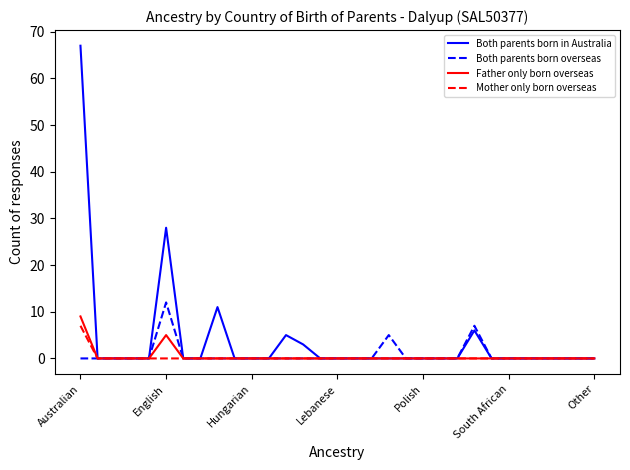

Reading right to left, transcribe all the data shown in this chart.

Both parents born in Australia: 0	0	0	0	0	0	0	6	0	0	0	0	0	0	0	0	0	3	5	0	0	0	11	0	0	28	0	0	0	0	67
Both parents born overseas: 0	0	0	0	0	0	0	7	0	0	0	0	5	0	0	0	0	0	0	0	0	0	0	0	0	12	0	0	0	0	0
Father only born overseas: 0	0	0	0	0	0	0	0	0	0	0	0	0	0	0	0	0	0	0	0	0	0	0	0	0	5	0	0	0	0	9
Mother only born overseas: 0	0	0	0	0	0	0	0	0	0	0	0	0	0	0	0	0	0	0	0	0	0	0	0	0	0	0	0	0	0	7